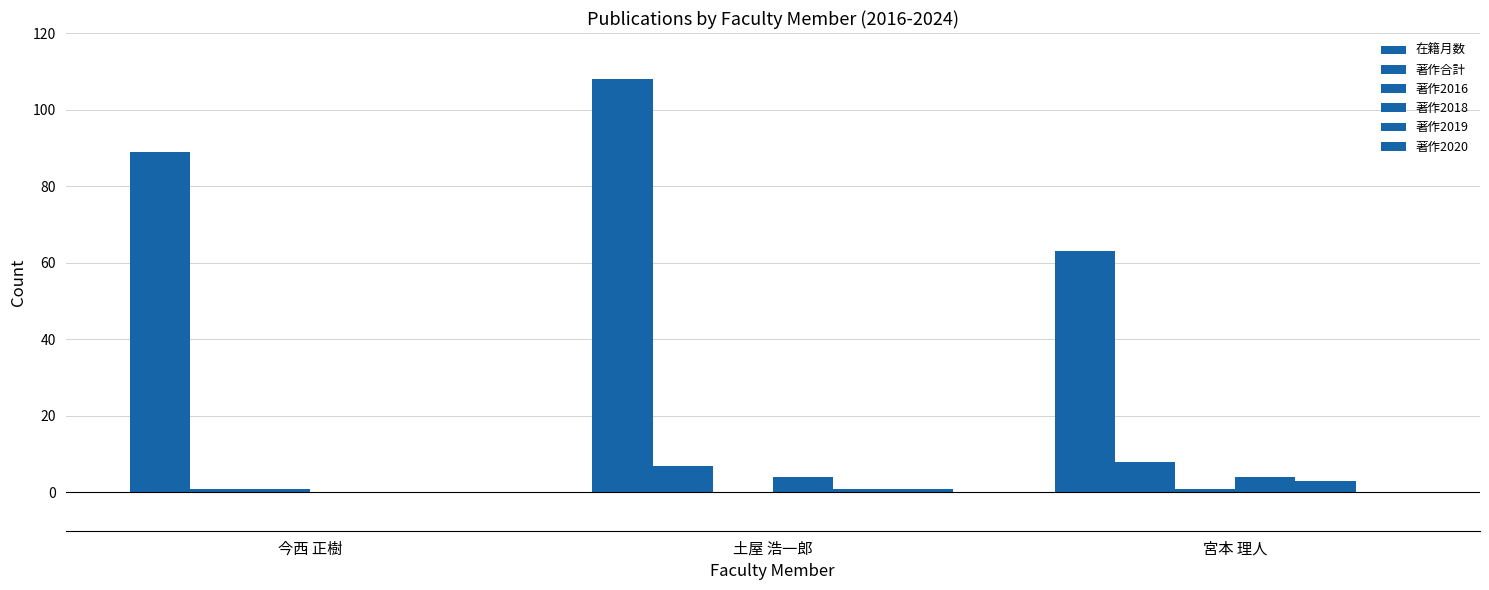

What is the greatest value displayed?

108